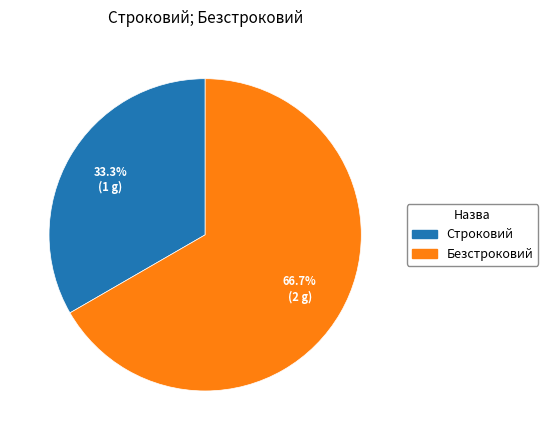

What percentage is the Строковий slice, to the nearest percent?

33%